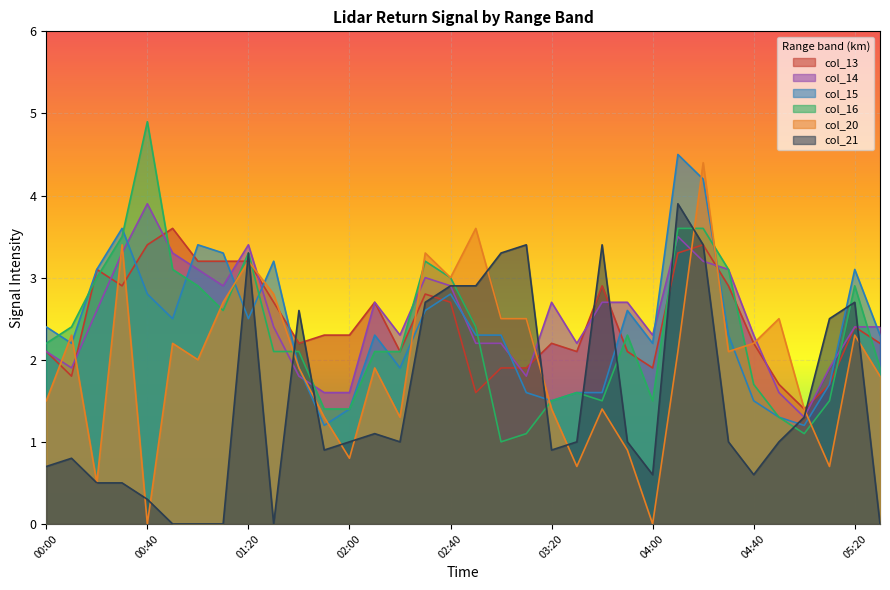

Between 05:30 and 05:00, which is larger?

05:30